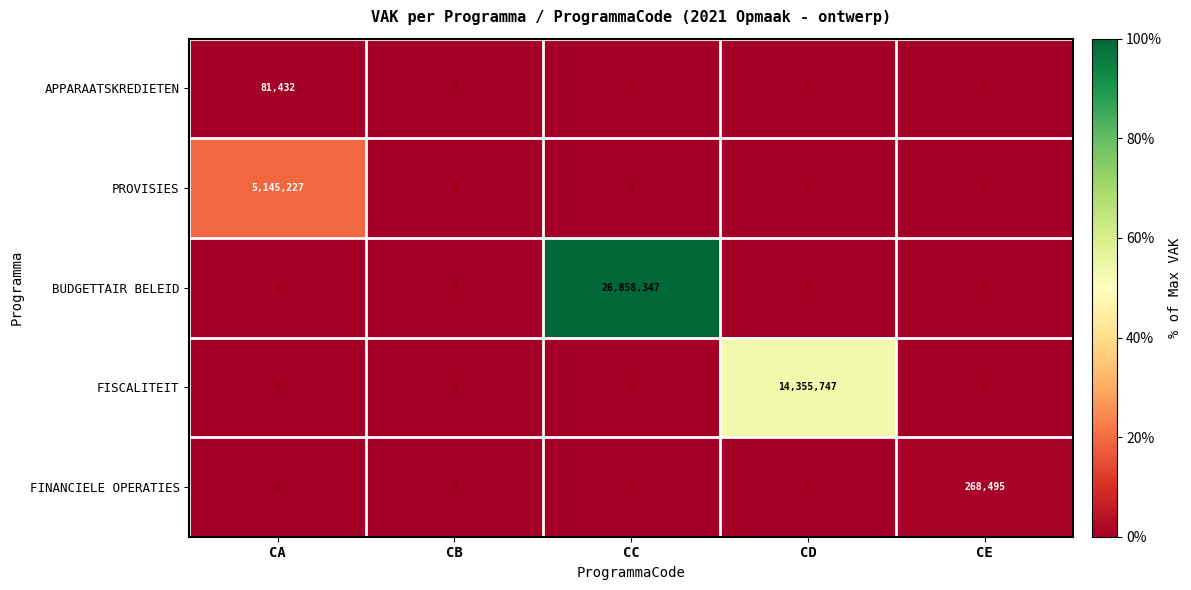

Which series has the widest spread of values?

BUDGETTAIR BELEID